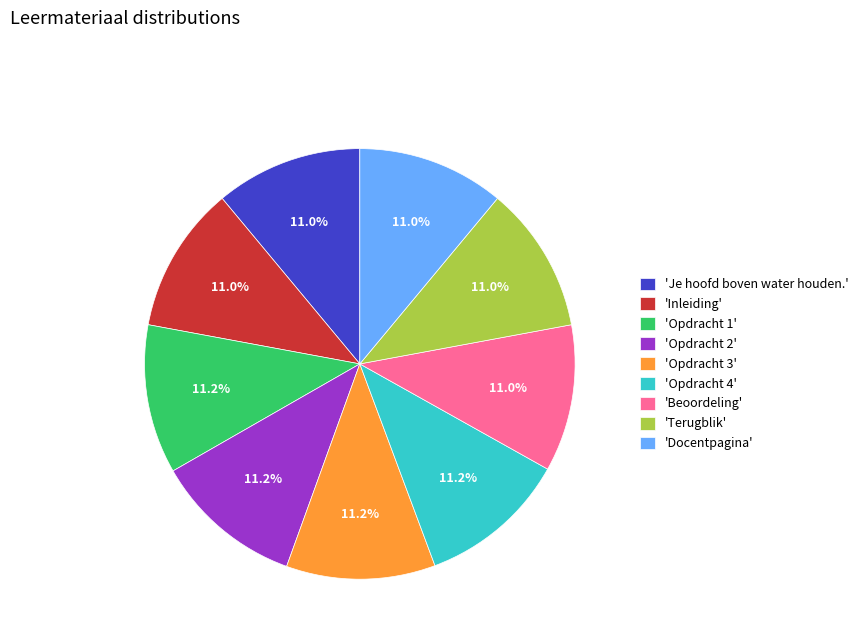

Is there any slice that represents more than half of the pie?

No